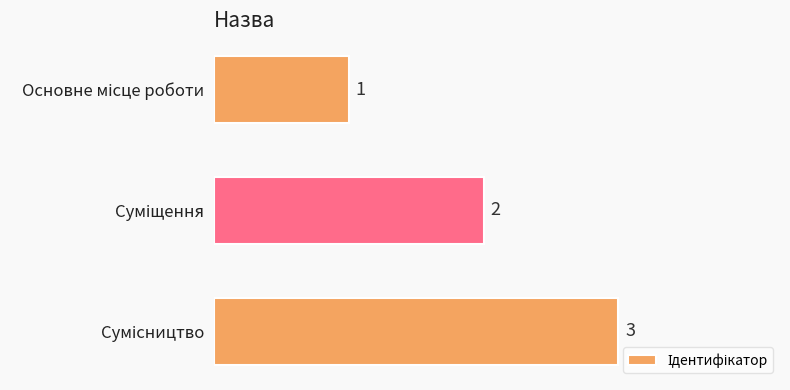

How many values are between 1 and 3?

3